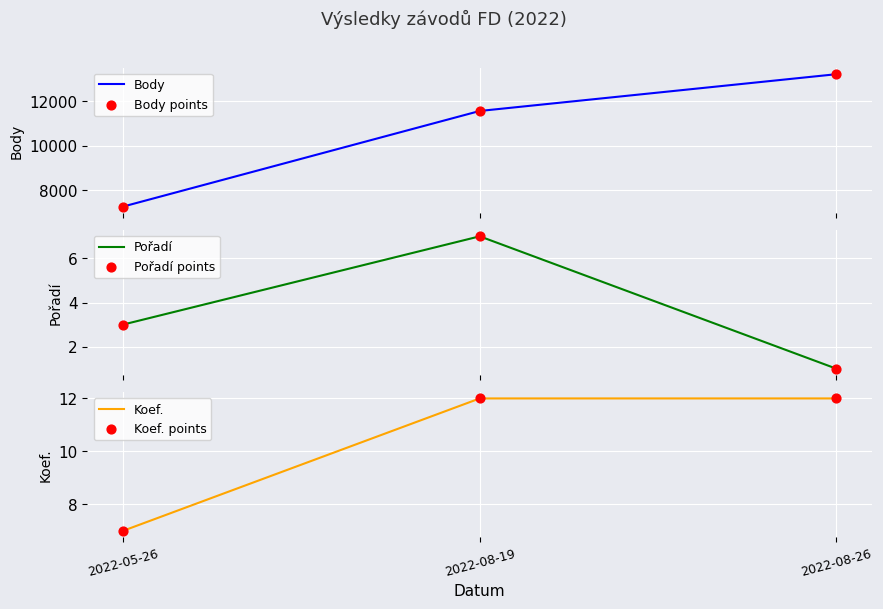

At how many categories does at least one series exceed 9597?

2